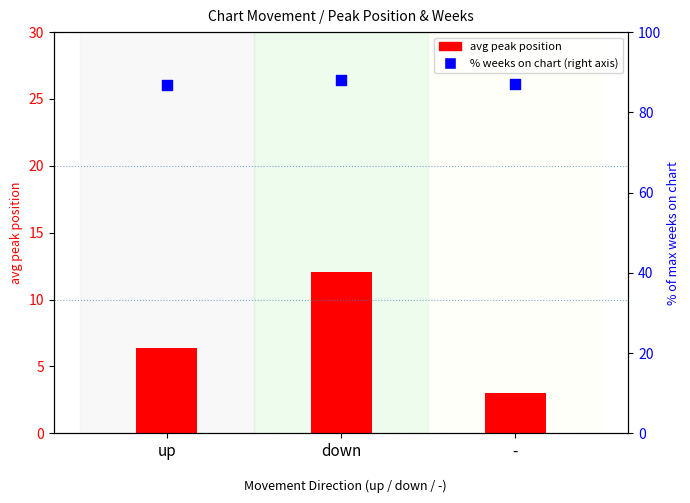

At which category is the sum across all series the highest?

down